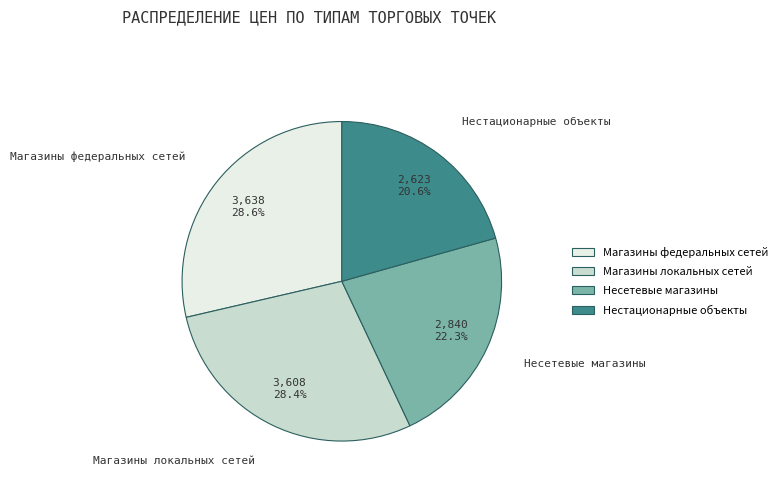

Approximately how many times larger is the value at Нестационарные объекты compared to Несетевые магазины?

0.9